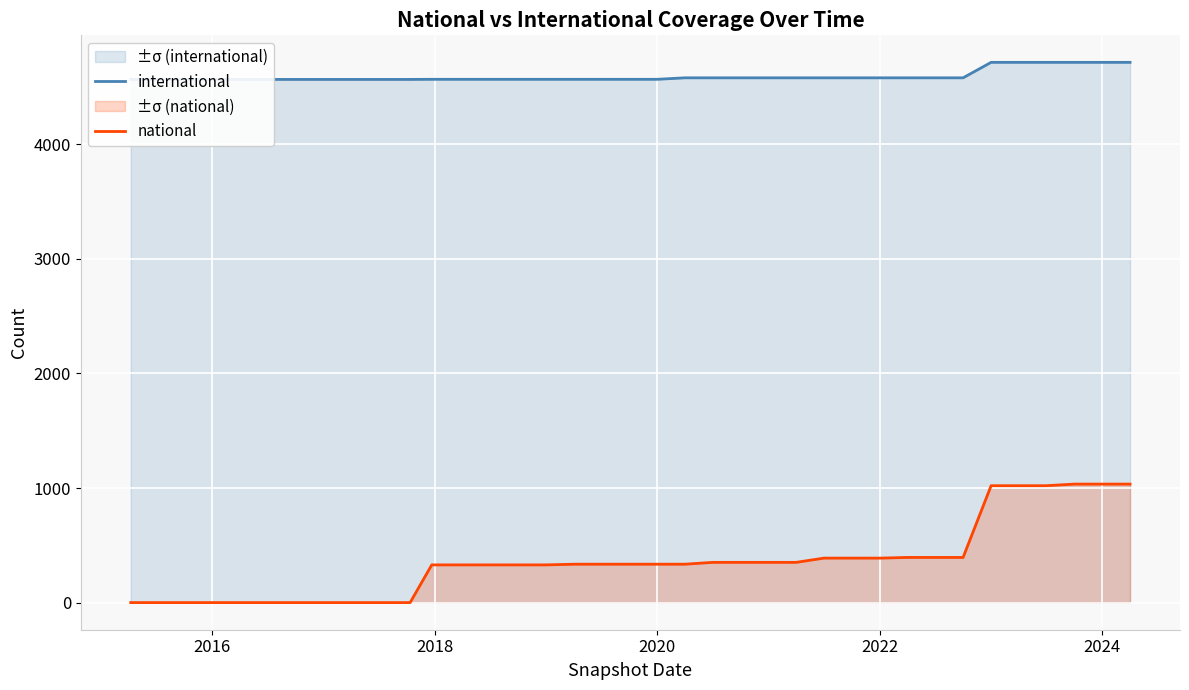

What is the maximum value for national?

1035